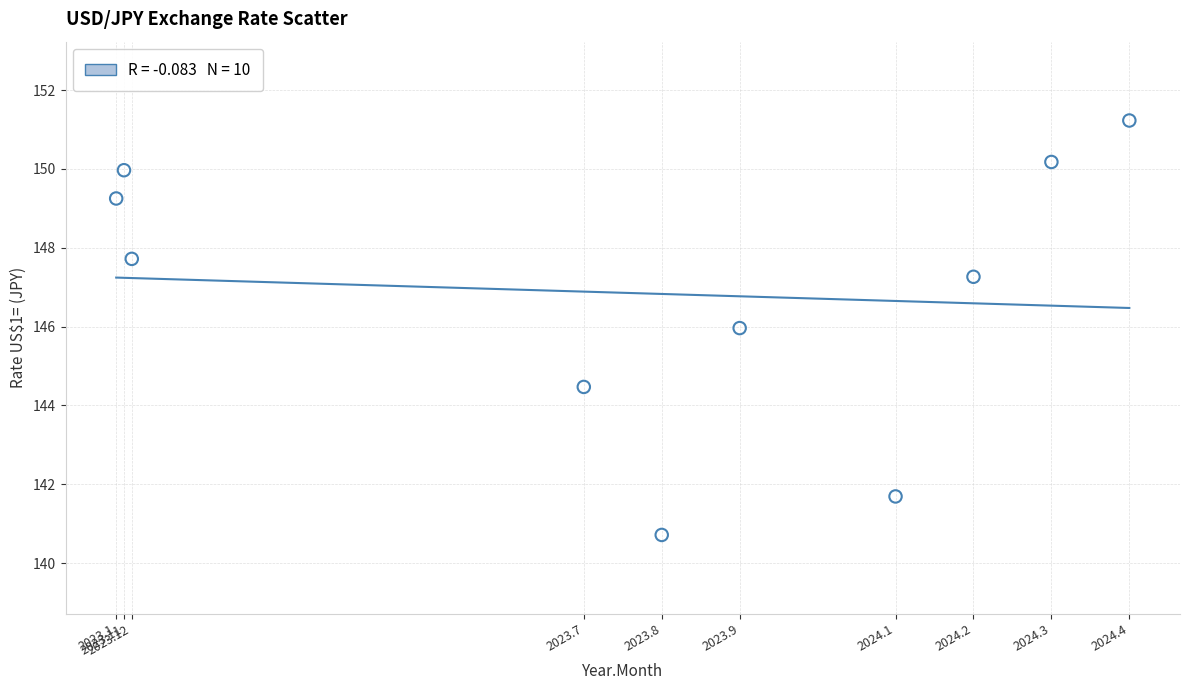

What is the range of Y values (max minus min)?

10.5